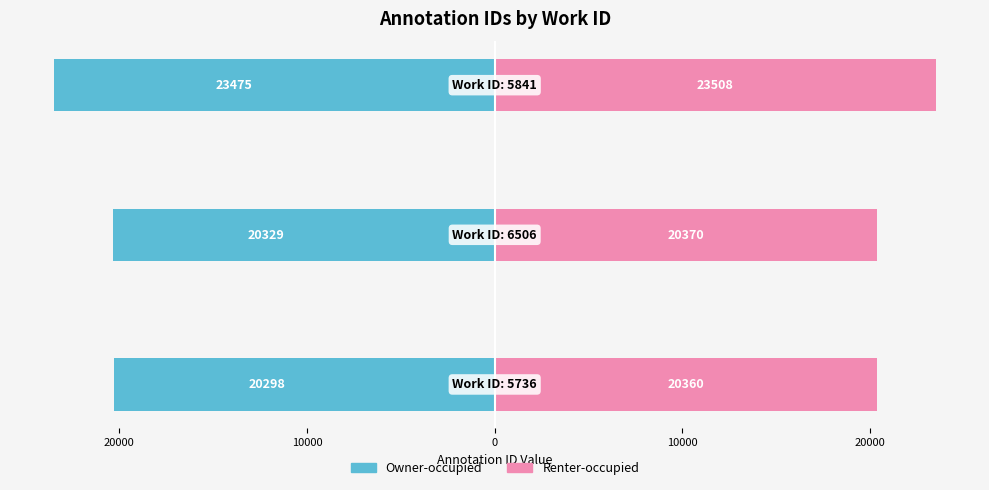

Is it true that Renter-occupied equals 15803 at 10000?

False